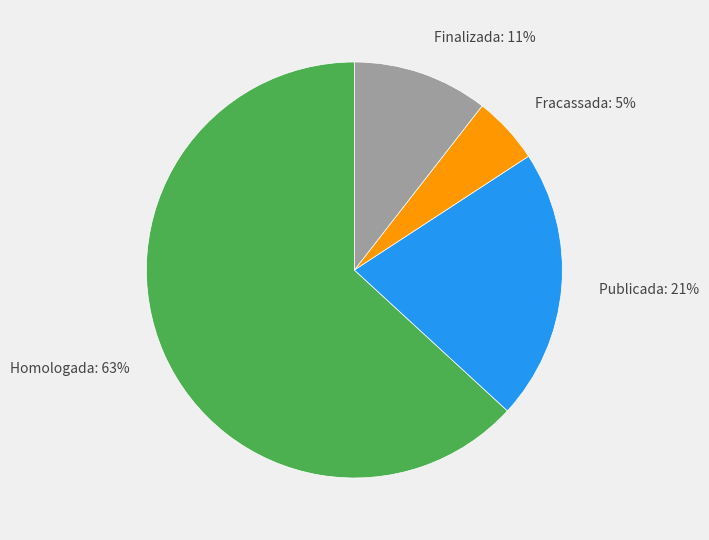

Do Homologada and Publicada together represent more than half of the pie?

Yes